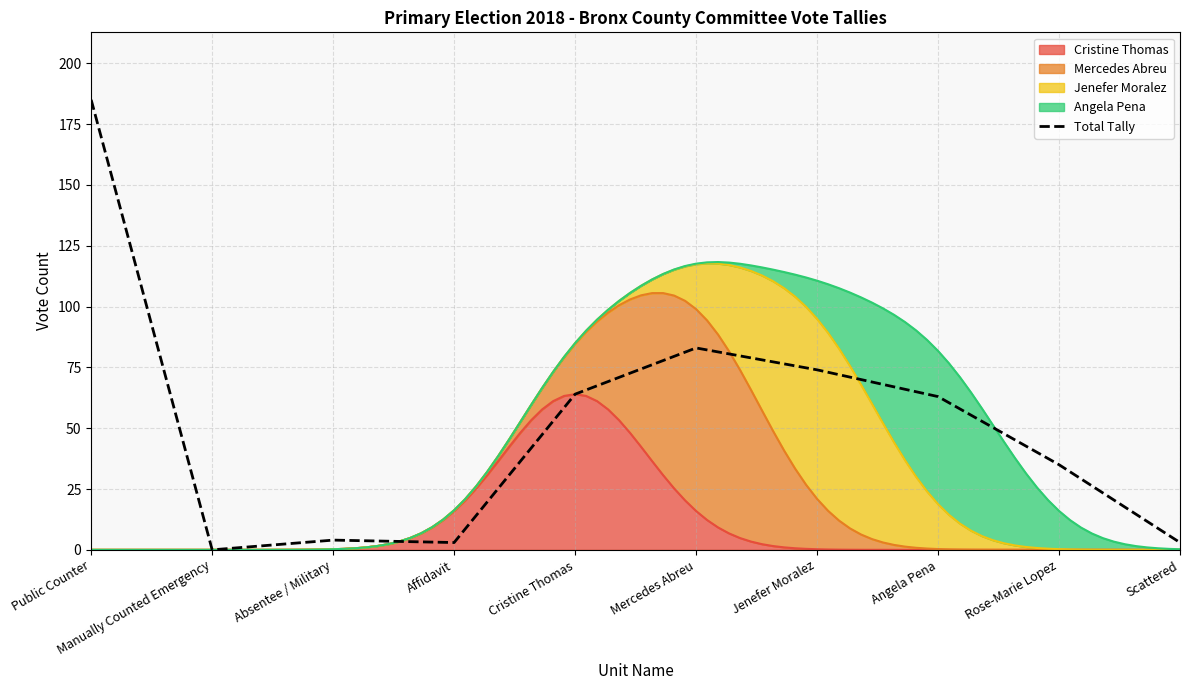

Where is the first local minimum?

Manually Counted Emergency